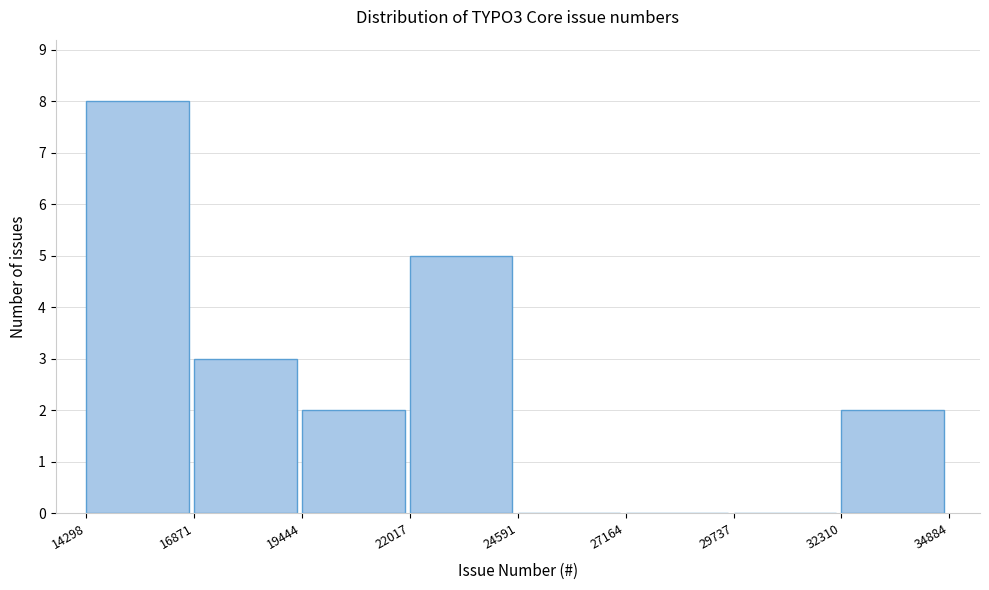

Reading left to right, transcribe this chart: for each bar, give the range it covers on the x-axis and its height. The values are not printed on the chart, so give them approximately, as read against the axis.

14298 to 16871: 8
16871 to 19444: 3
19444 to 22017: 2
22017 to 24591: 5
24591 to 27164: 0
27164 to 29737: 0
29737 to 32310: 0
32310 to 34884: 2